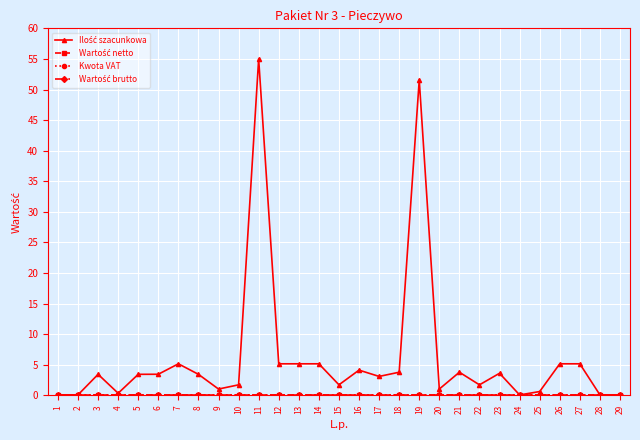

Is it true that Wartość netto equals 0.0 at 27?

True